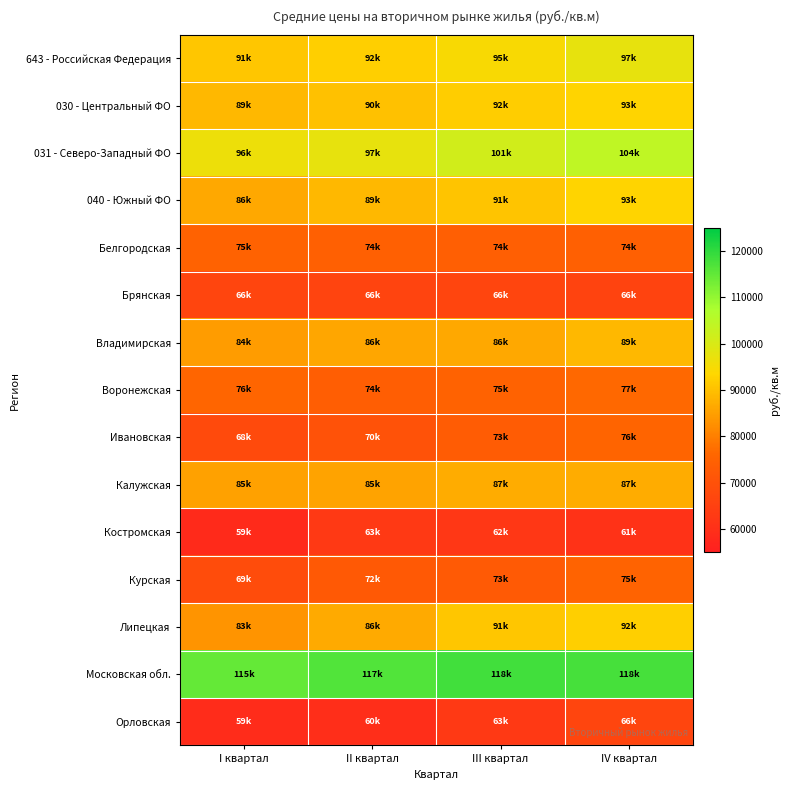

Reading left to right, what are all the values shown in this chart?

643 - Российская Федерация: I квартал=90891.5	II квартал=92363.0	III квартал=94526.5	IV квартал=97418.4
030 - Центральный ФО: I квартал=88683.2	II квартал=90037.2	III квартал=92090.0	IV квартал=93246.6
031 - Северо-Западный ФО: I квартал=96465.3	II квартал=97433.5	III квартал=101385.7	IV квартал=104356.2
040 - Южный ФО: I квартал=86432.9	II квартал=88723.2	III квартал=90700.9	IV квартал=93019.9
Белгородская: I квартал=75044.9	II квартал=74399.7	III квартал=74035.9	IV квартал=74350.5
Брянская: I квартал=66225.2	II квартал=66155.3	III квартал=66321.3	IV квартал=65800.6
Владимирская: I квартал=84450.5	II квартал=86096.6	III квартал=86172.3	IV квартал=88649.0
Воронежская: I квартал=75883.0	II квартал=73669.3	III квартал=75096.5	IV квартал=76506.2
Ивановская: I квартал=67600.3	II квартал=70312.3	III квартал=73168.7	IV квартал=75537.4
Калужская: I квартал=85124.7	II квартал=85445.0	III квартал=86957.5	IV квартал=86945.4
Костромская: I квартал=58548.3	II квартал=62823.5	III квартал=62323.6	IV квартал=60561.2
Курская: I квартал=68524.3	II квартал=72278.2	III квартал=72654.8	IV квартал=75315.4
Липецкая: I квартал=83416.5	II квартал=86499.1	III квартал=90933.9	IV квартал=92307.2
Московская обл.: I квартал=114641.1	II квартал=116554.5	III квартал=118293.6	IV квартал=117841.7
Орловская: I квартал=58878.9	II квартал=59520.0	III квартал=62832.7	IV квартал=66242.4